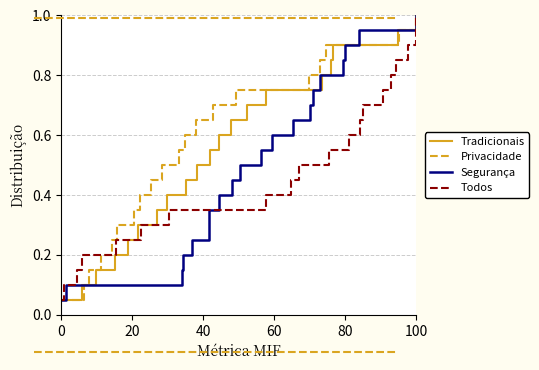

What are all the series names shown in the legend?

Tradicionais, Privacidade, Segurança, Todos